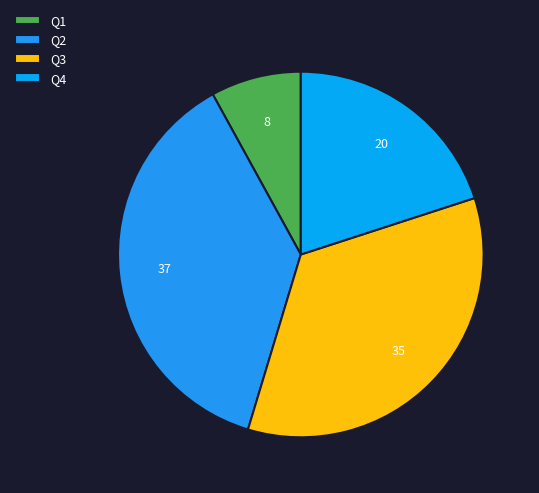

Does Q4 represent more than half of the total?

No